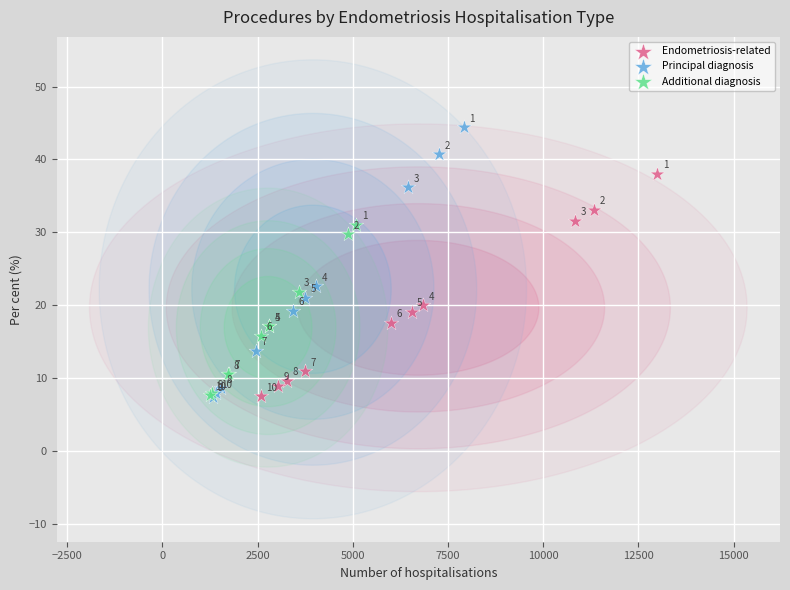

What are all the series names shown in the legend?

Endometriosis-related, Principal diagnosis, Additional diagnosis